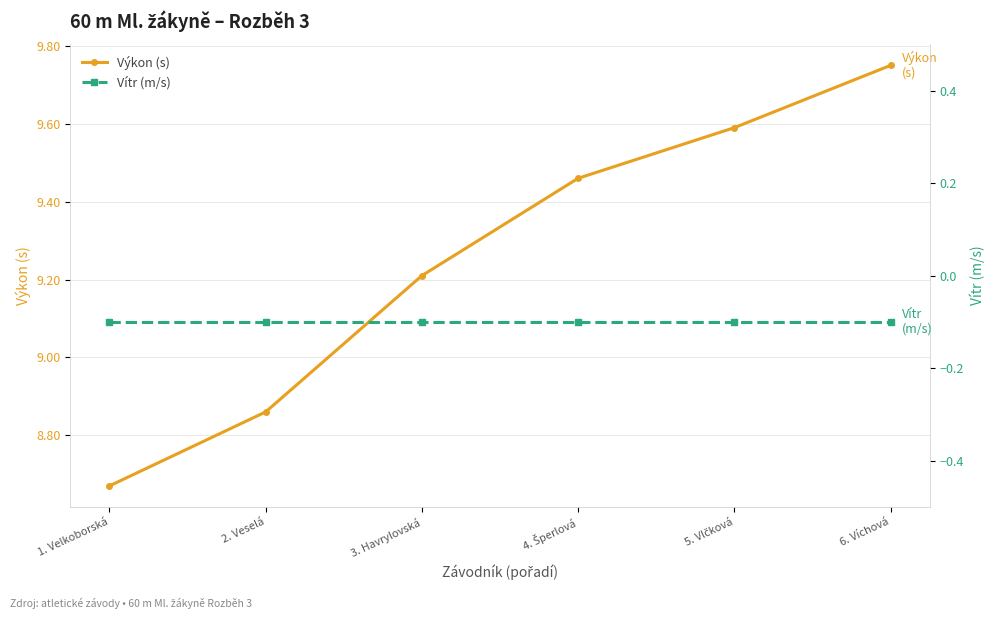

What position from the right is 6. Víchová?

1